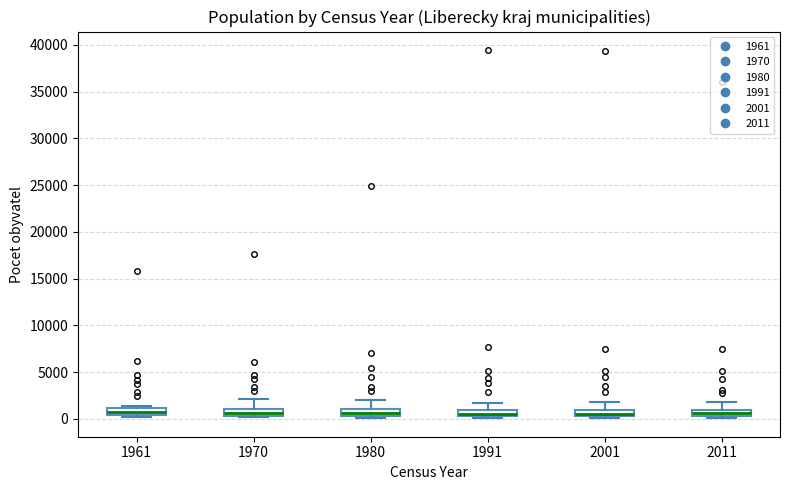

Where does the upper whisker of the box at x = 2001 end on the y-axis? The values are not printed on the chart, so give them approximately, as read against the axis.

2000